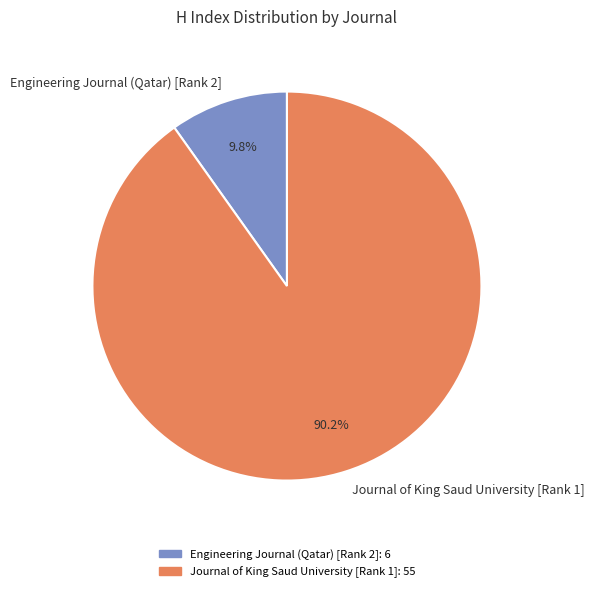

What is the majority slice?

Journal of King Saud University [Rank 1]